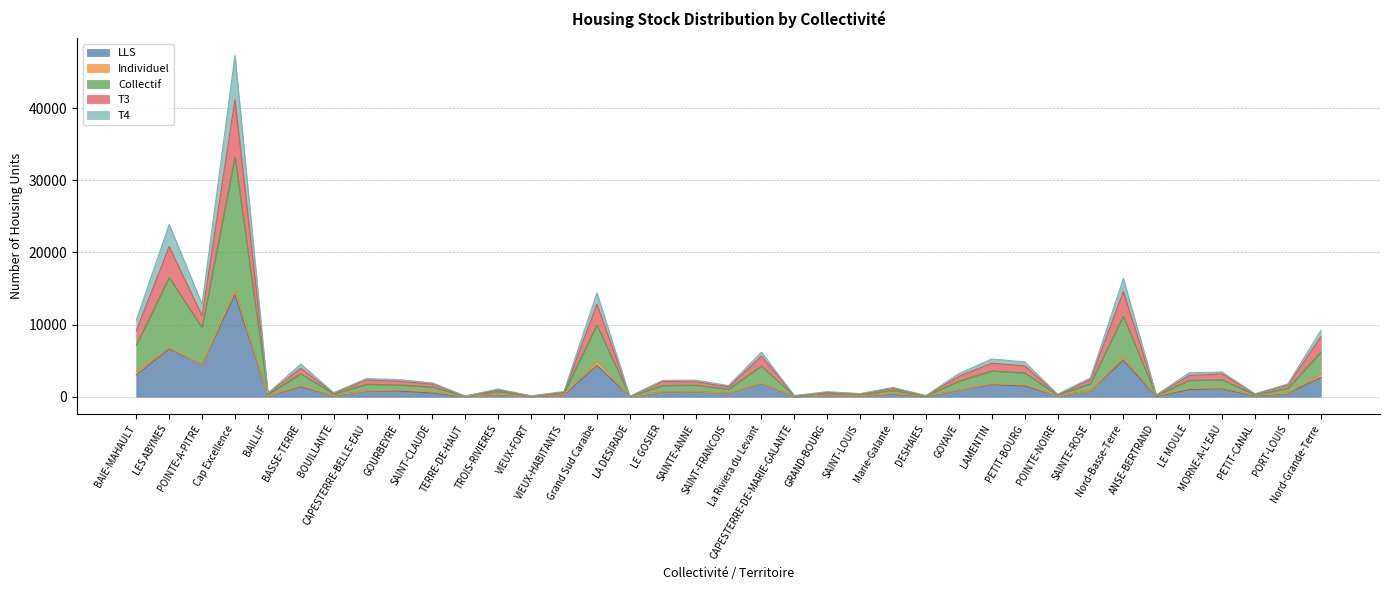

At which label does T3 first exceed 2072?

BAIE-MAHAULT